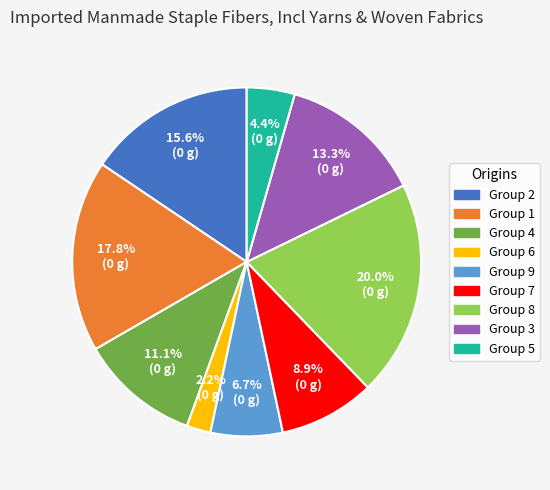

Is there a majority slice in this chart?

No